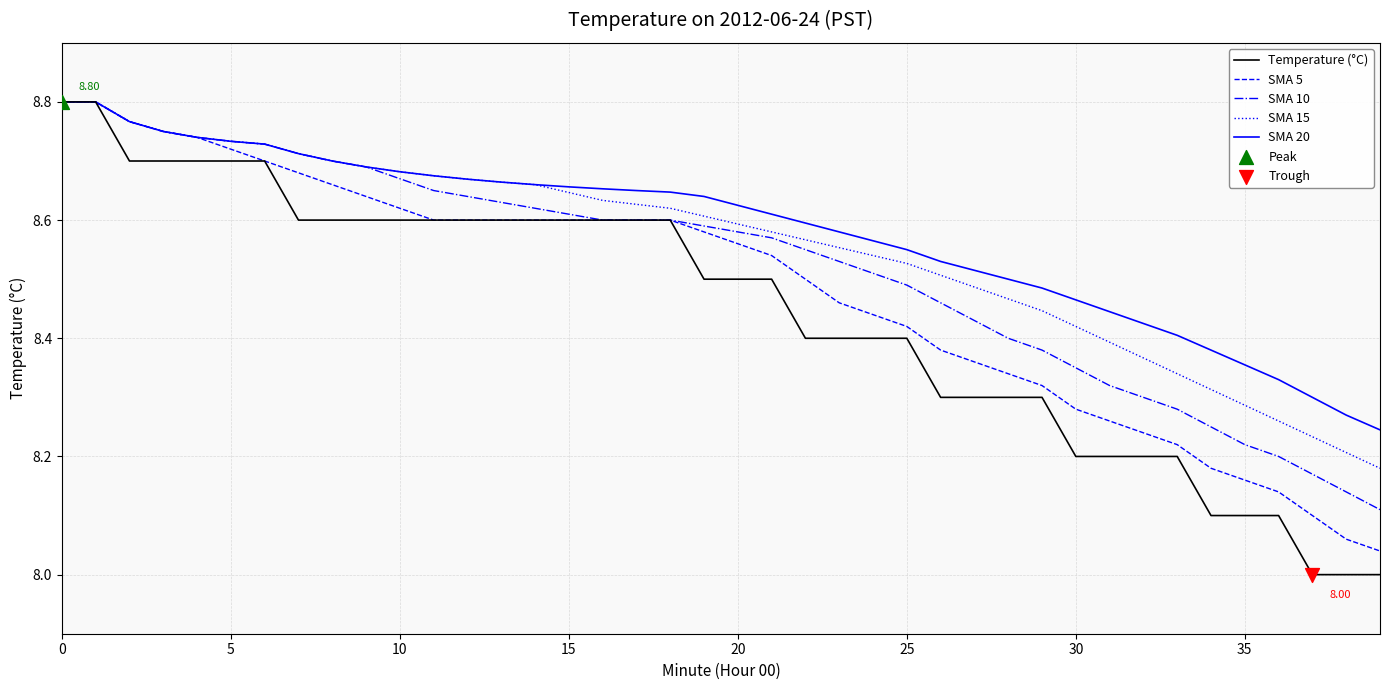

At how many categories does at least one series exceed 8?

40